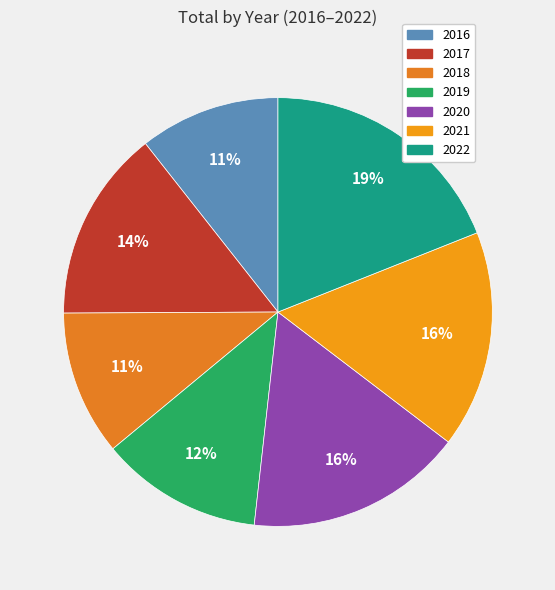

How many slices are in this pie chart?

7